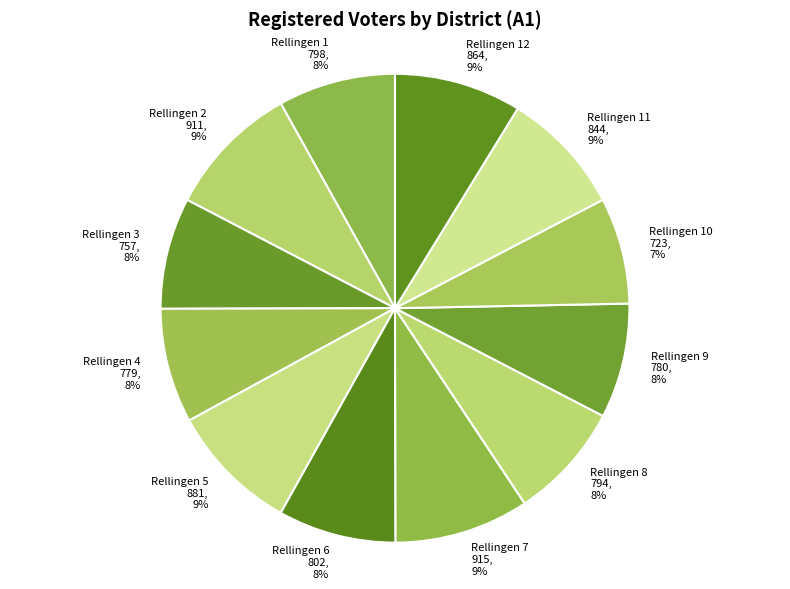

The Rellingen 3 slice represents 19% of the pie. True or false?

False